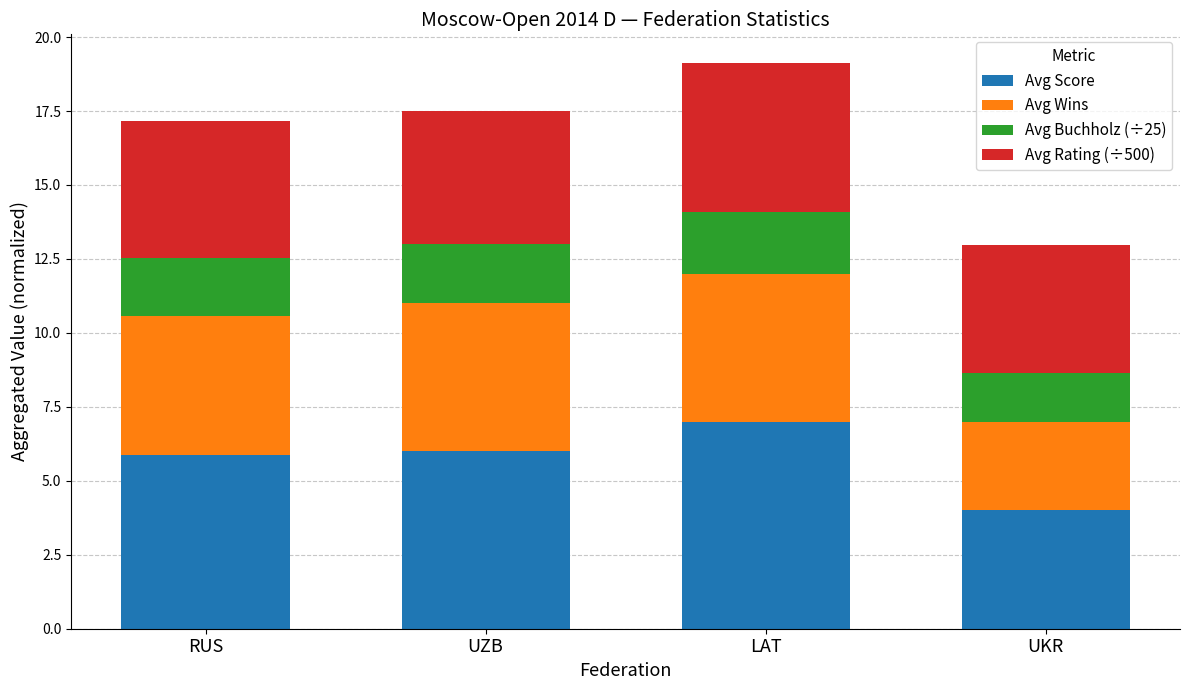

At which label does Avg Score reach its minimum?

UKR